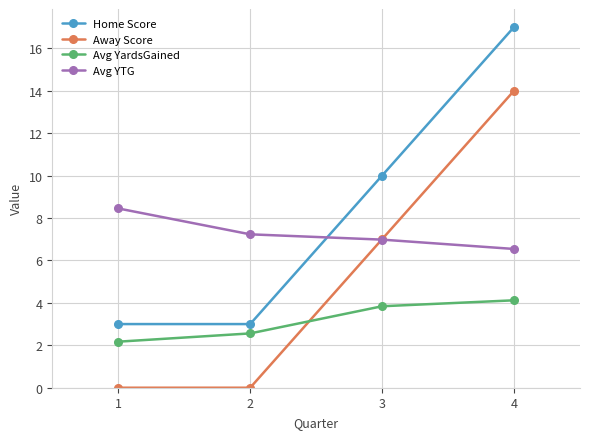

At which label is Avg YTG closest to 7?

3